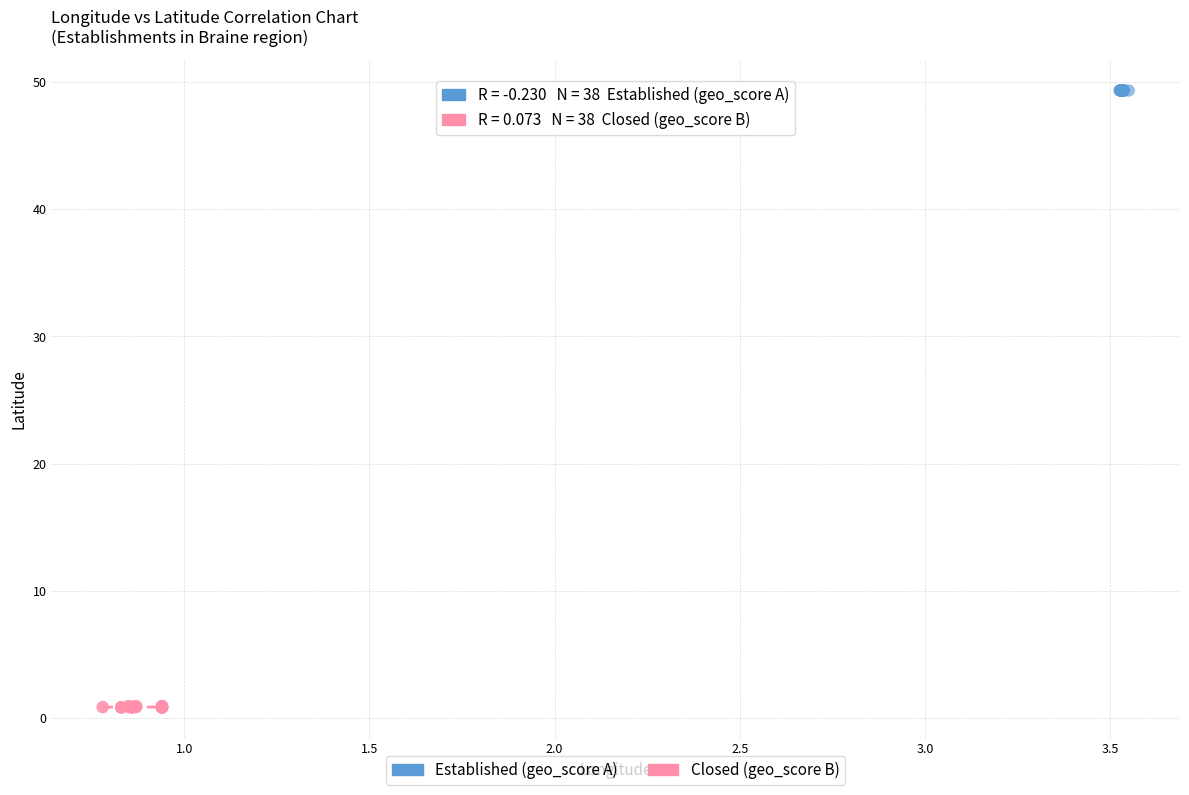

Which series reaches the maximum Y coordinate?

Established (geo_score A)